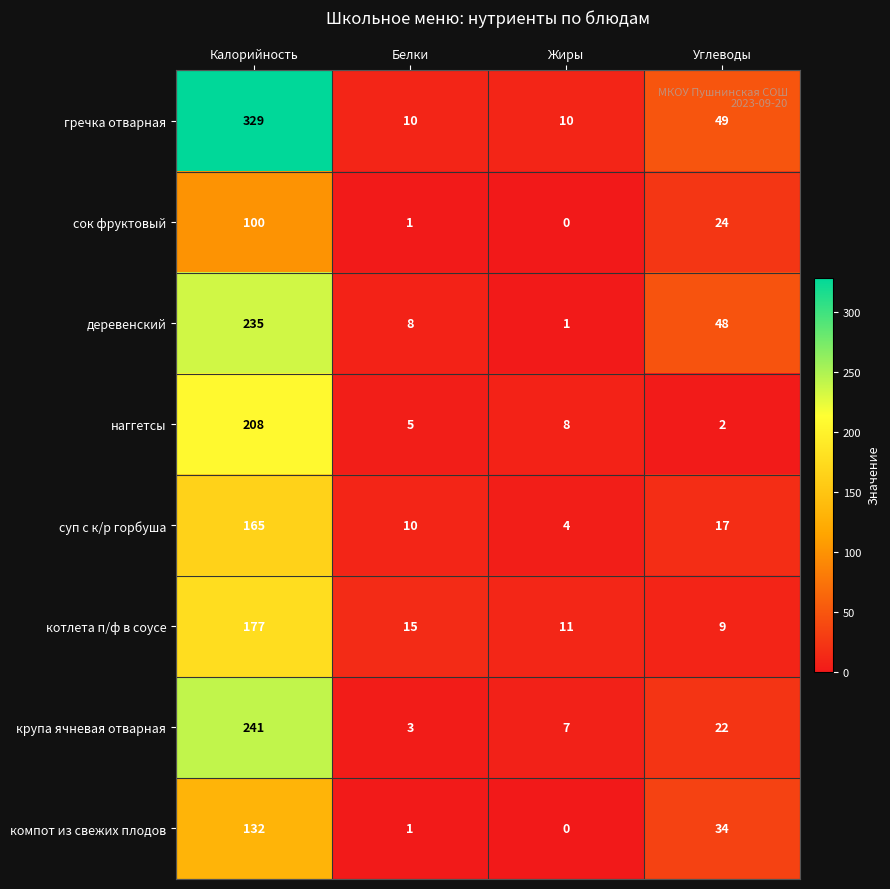

Is the value of крупа ячневая отварная at Жиры greater than the value of котлета п/ф в соусе at Углеводы?

No